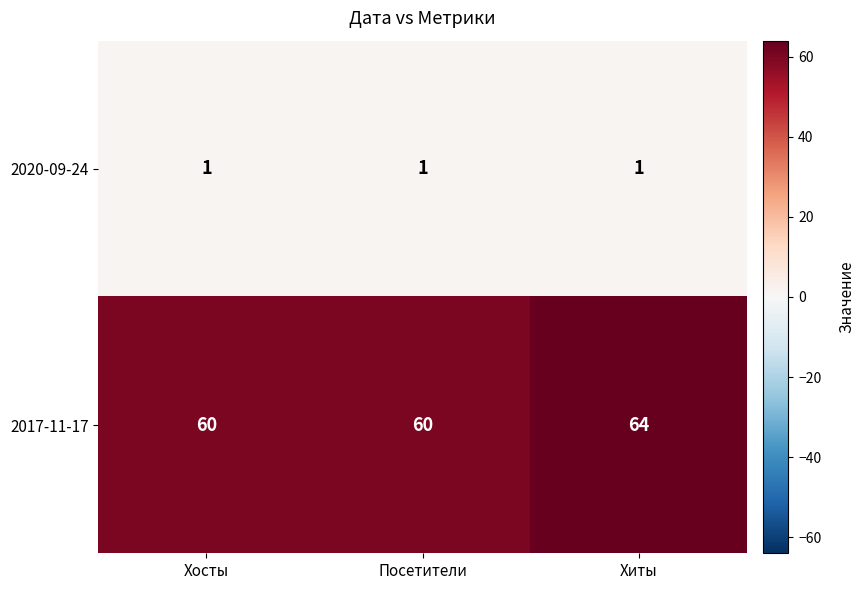

What is the sum of the 2017-11-17 values at Посетители and Хосты?

120